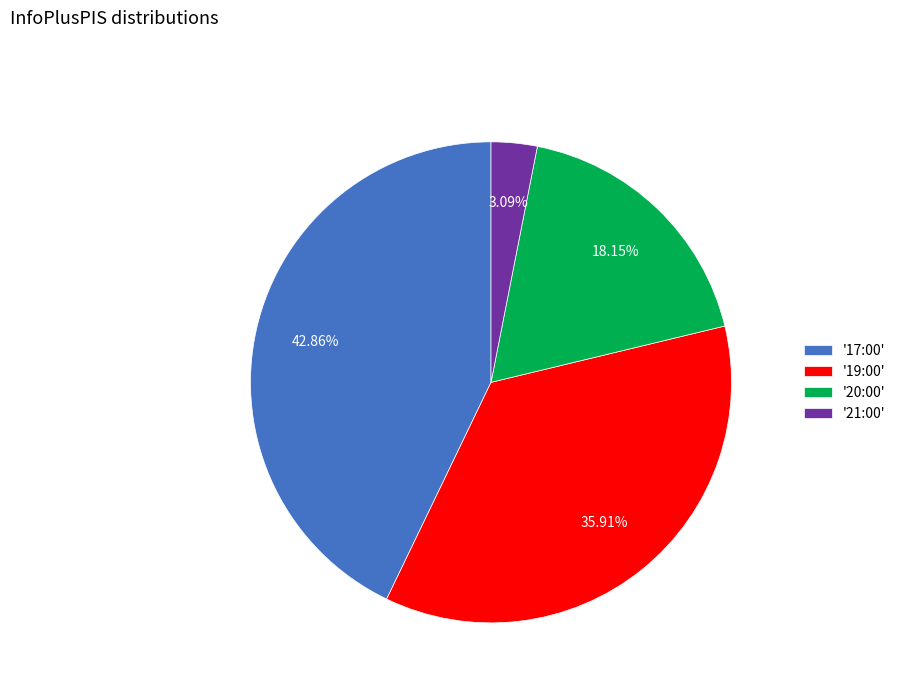

Is '20:00' the majority of the pie?

No